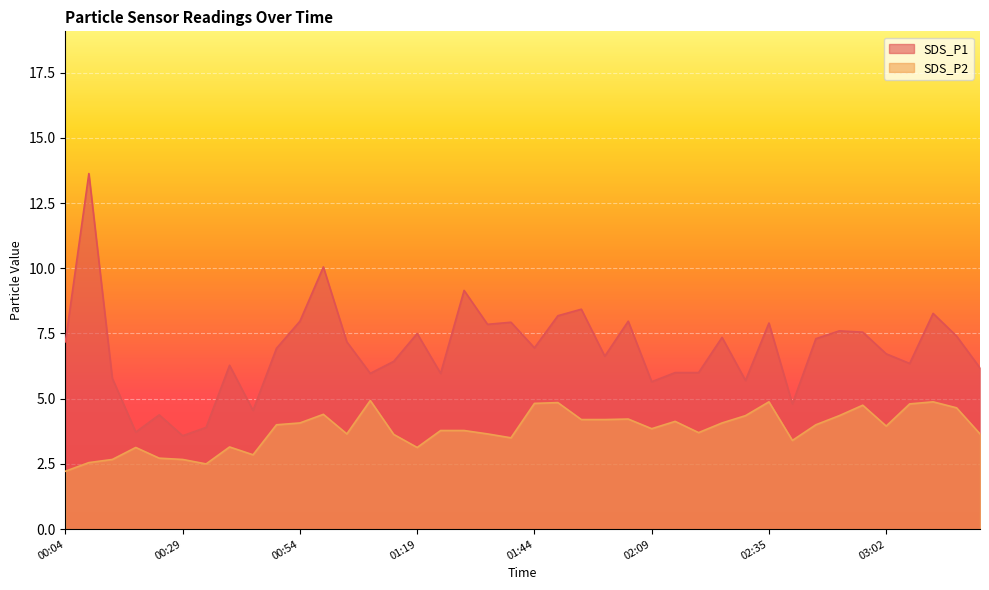

Rank the series by their average value, from lowest to highest.

SDS_P2, SDS_P1